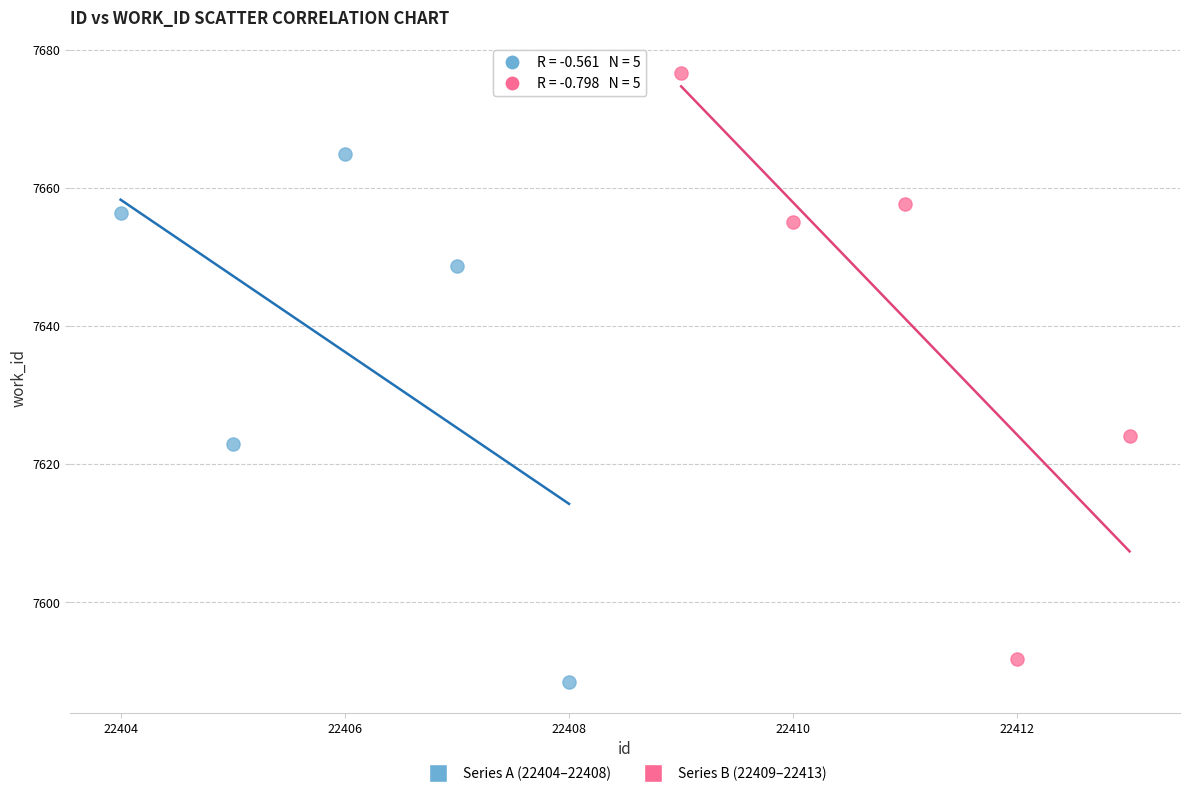

Which series reaches the maximum Y coordinate?

Series B (22409–22413)